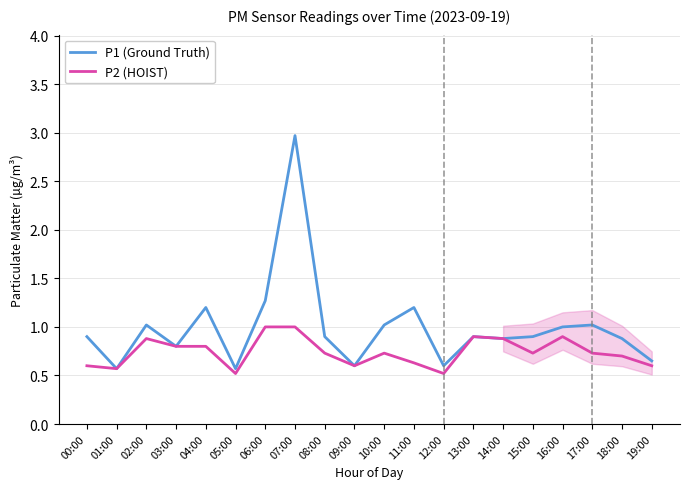

What is the difference between the P1 (Ground Truth) values at 13:00 and 03:00?

0.1